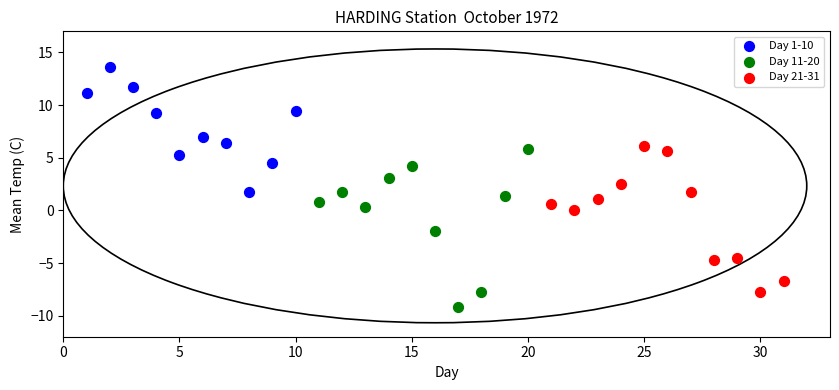

Which series reaches the minimum Y coordinate?

Day 11-20